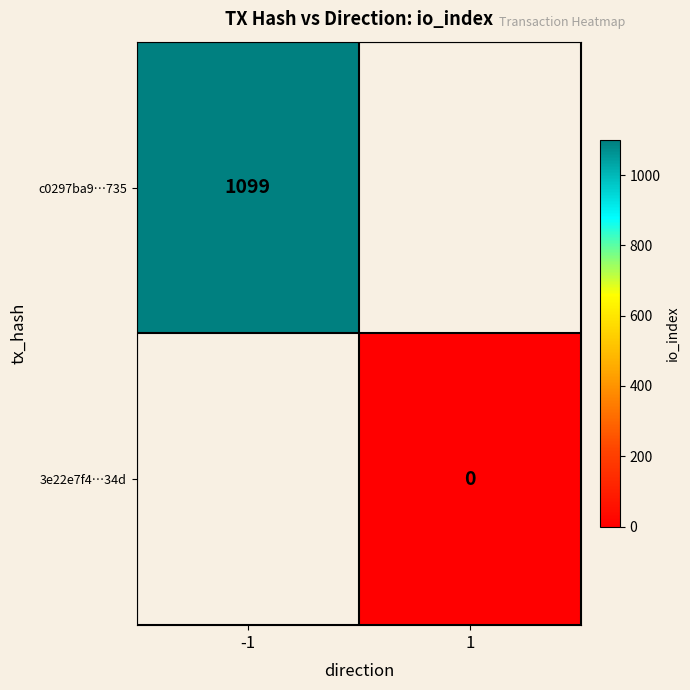

What is the greatest value displayed?

1099.0